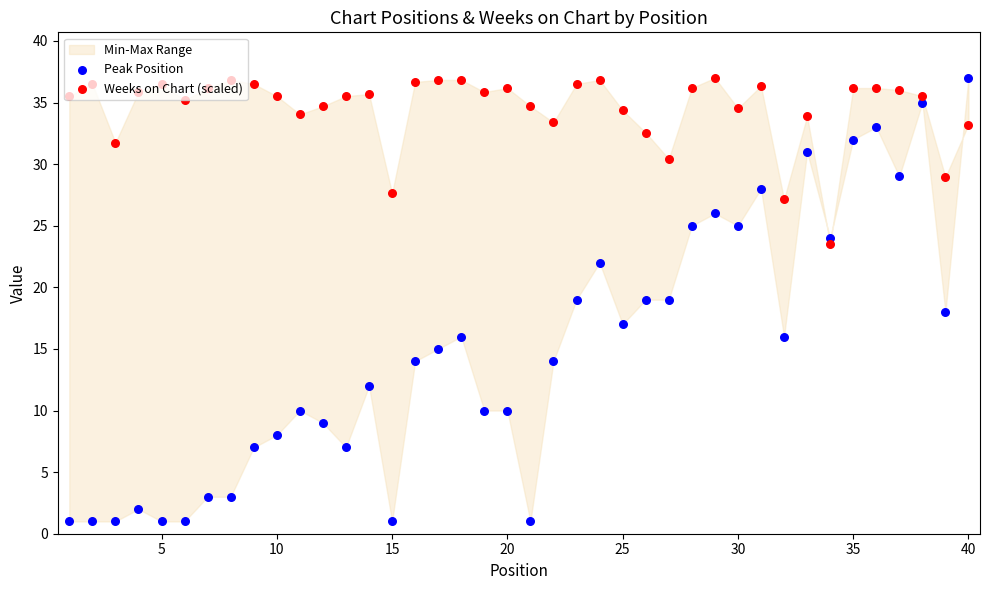

Which series has the widest spread of Y values?

Peak Position